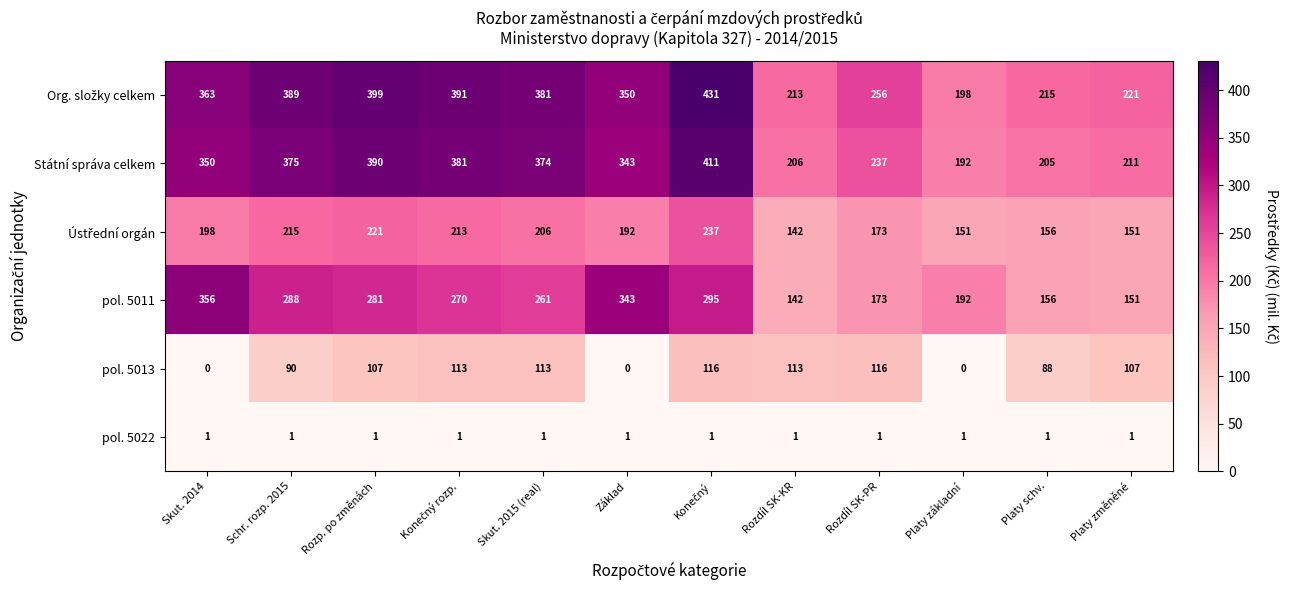

Between Rozdíl SK-KR and Platy základní, which series saw the biggest shift?

pol. 5013